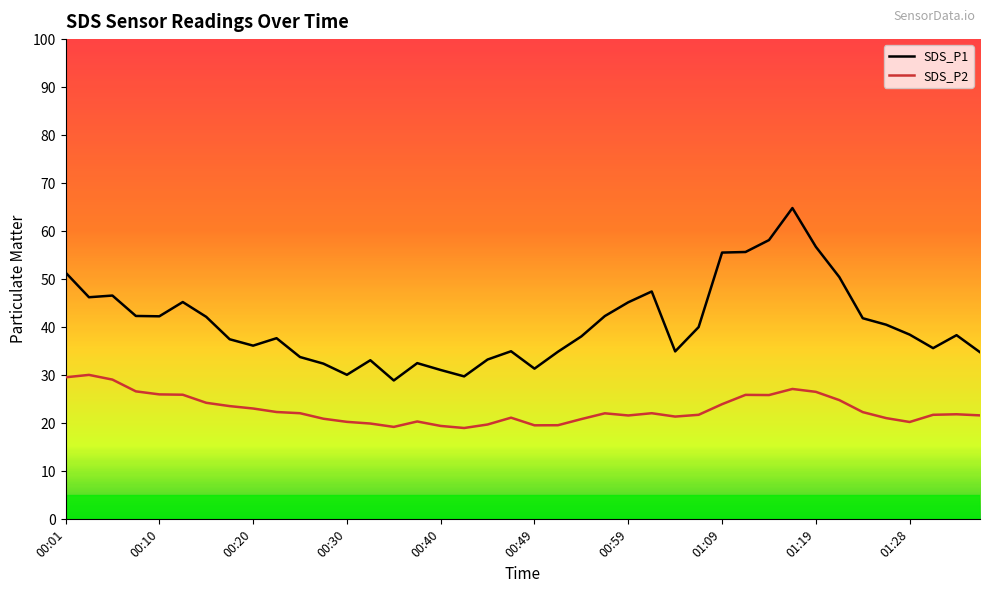

List the series in order of their peak value, highest first.

SDS_P1, SDS_P2